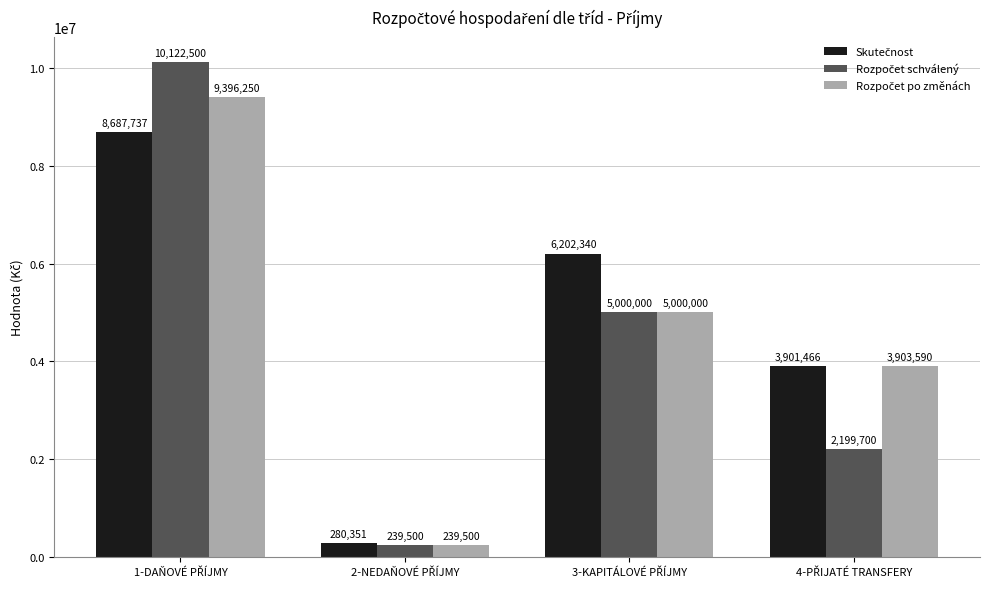

The Skutečnost series shows 2939180.2 at 3-KAPITÁLOVÉ PŘÍJMY. True or false?

False